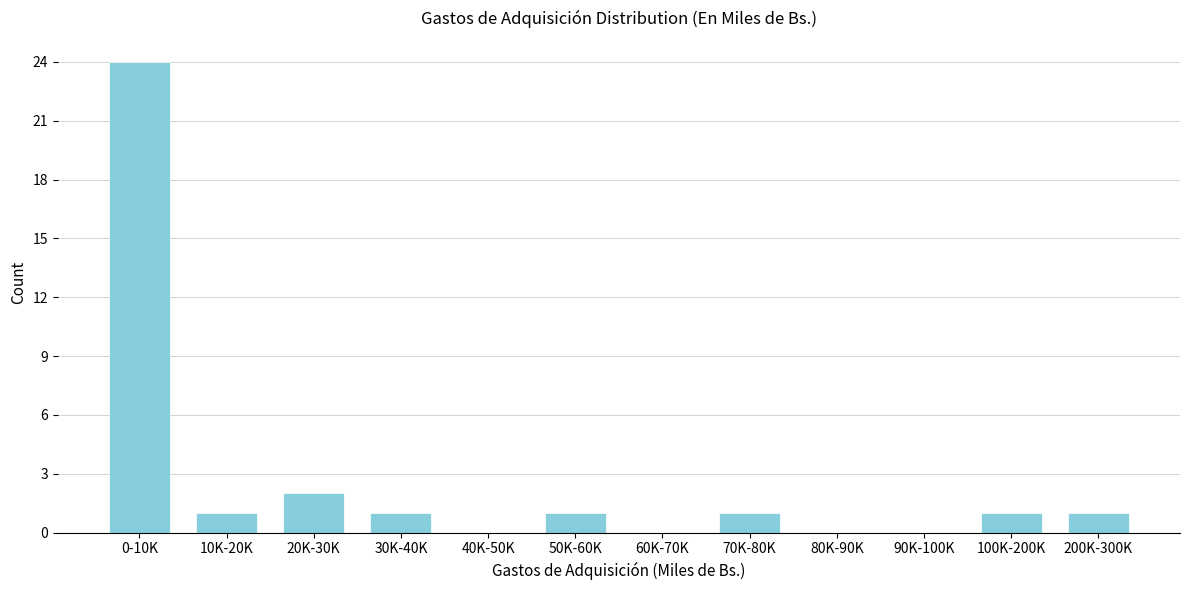

Reading left to right, transcribe all the data shown in this chart.

0-10K=24	10K-20K=1	20K-30K=2	30K-40K=1	40K-50K=0	50K-60K=1	60K-70K=0	70K-80K=1	80K-90K=0	90K-100K=0	100K-200K=1	200K-300K=1